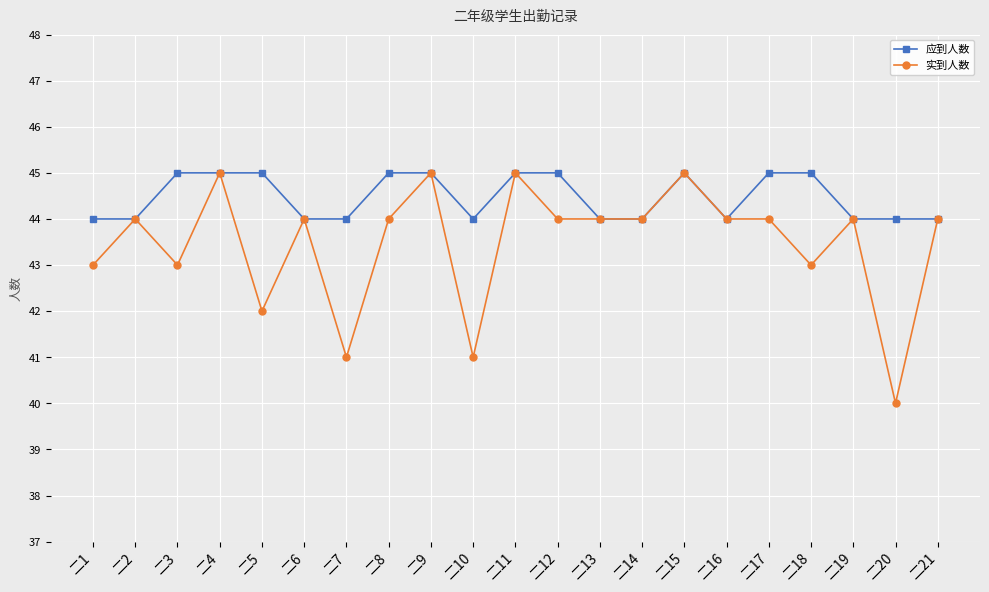

True or false: 实到人数 has more than 1 interior local peaks.

True